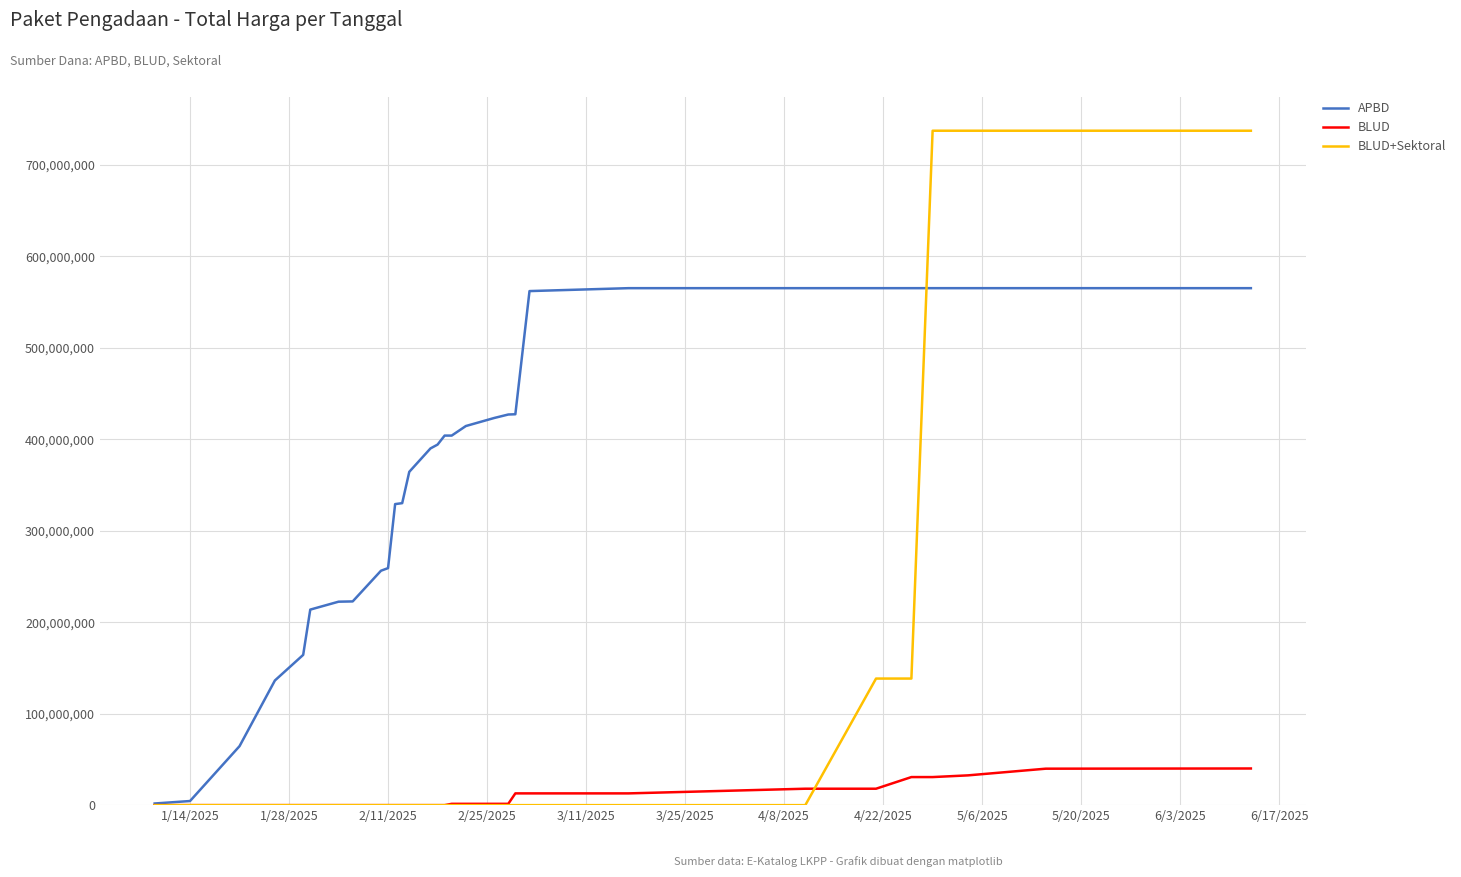

Which series has the largest range (max minus min)?

BLUD+Sektoral